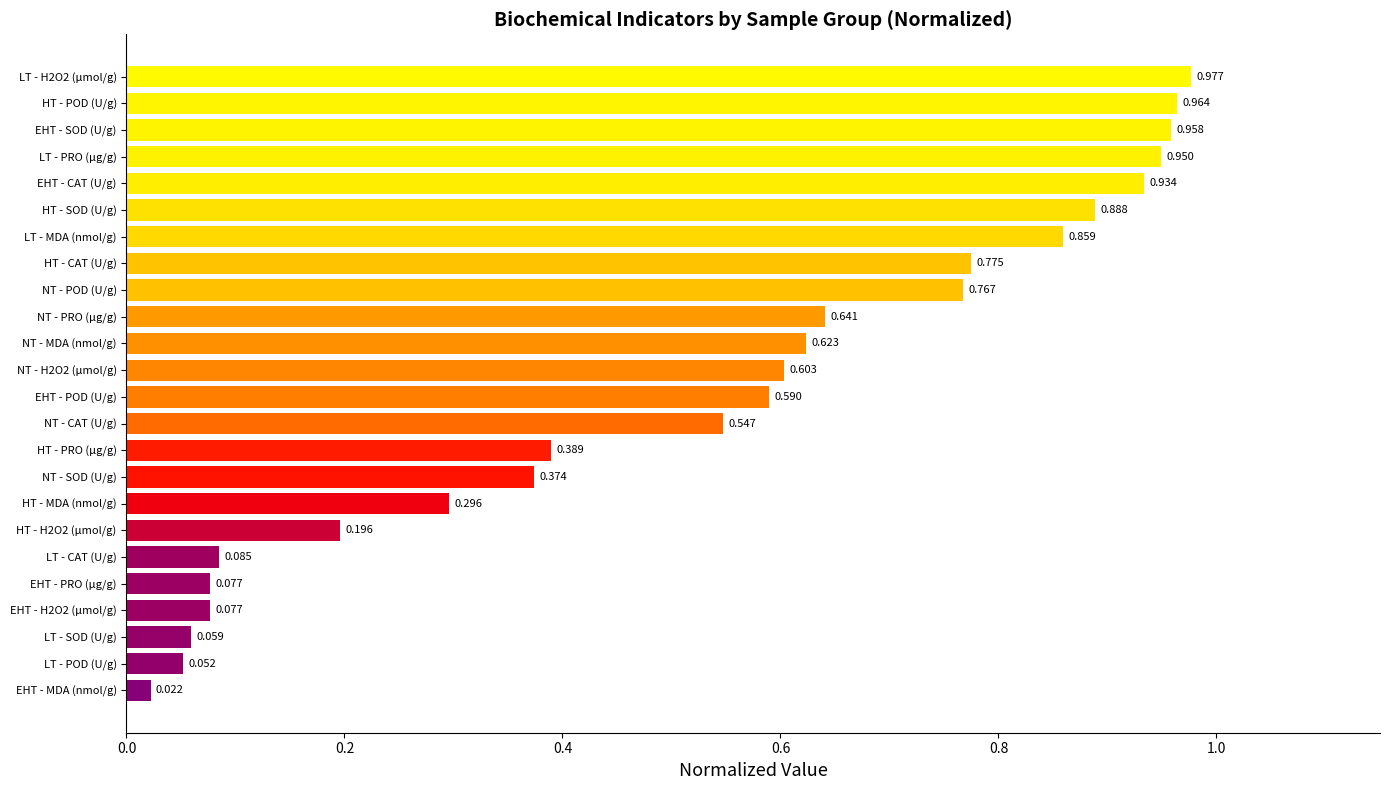

Where is the data nearest to the value 0?

EHT - MDA (nmol/g)